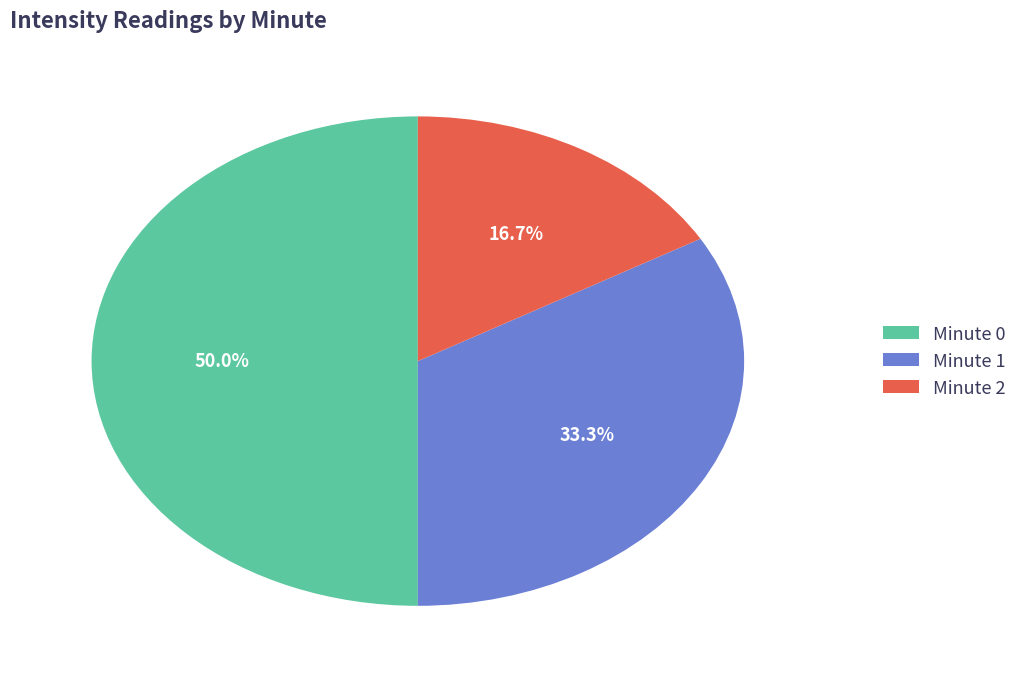

To the nearest percent, what is the difference between the largest and smallest slice percentages?

33%